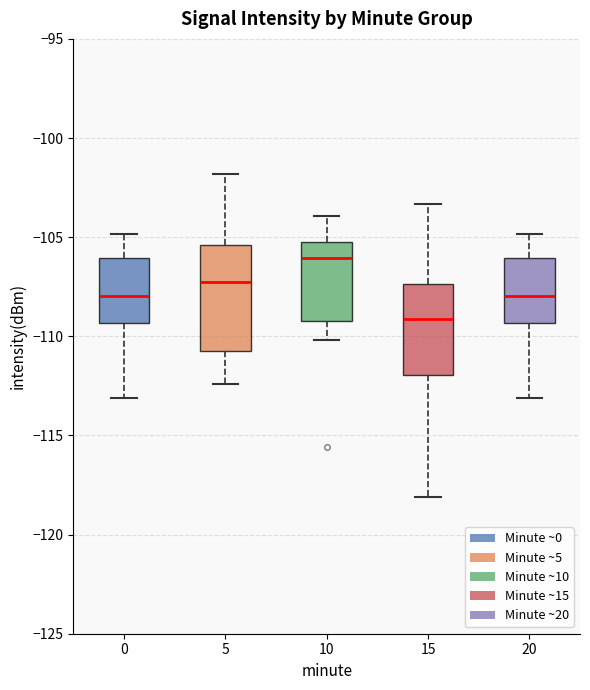

Which box's median line is the lowest?

15